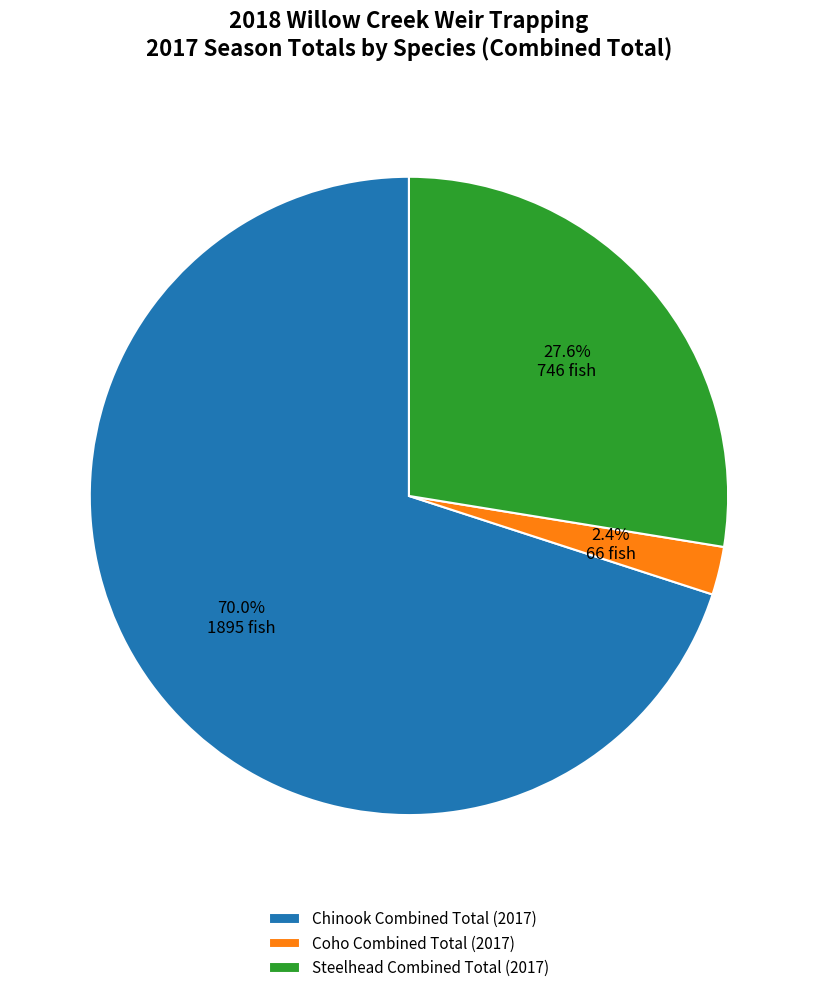

Count the number of slices in the pie.

3